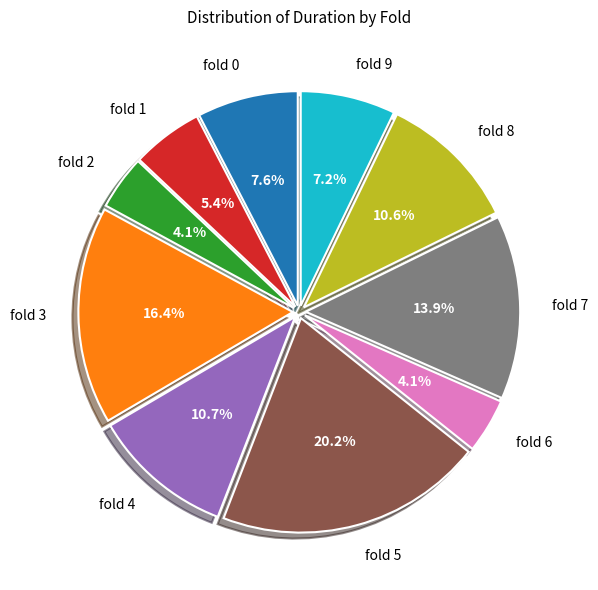

Is there a majority slice in this chart?

No